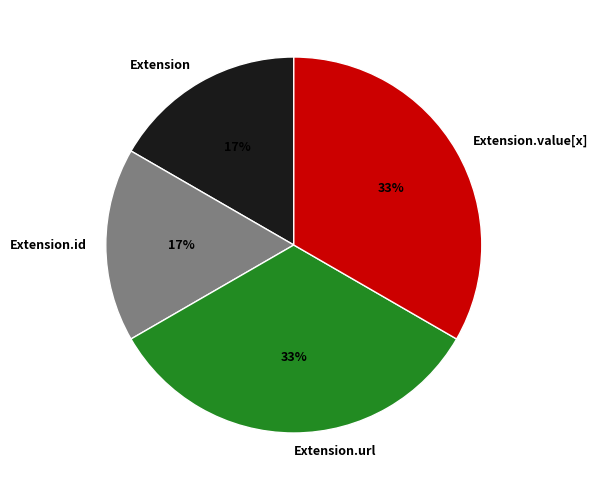

True or false: Extension.value[x] accounts for 33% of the total.

True